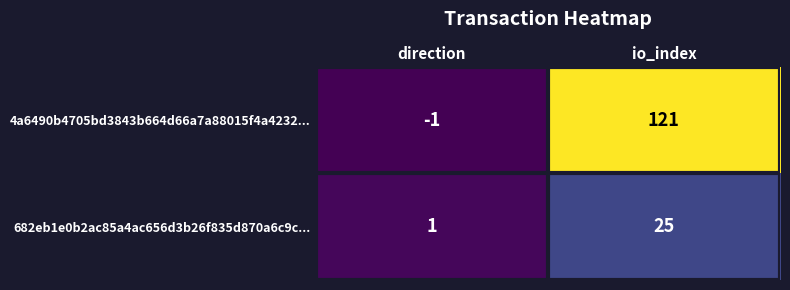

How many data points does each series have?

2